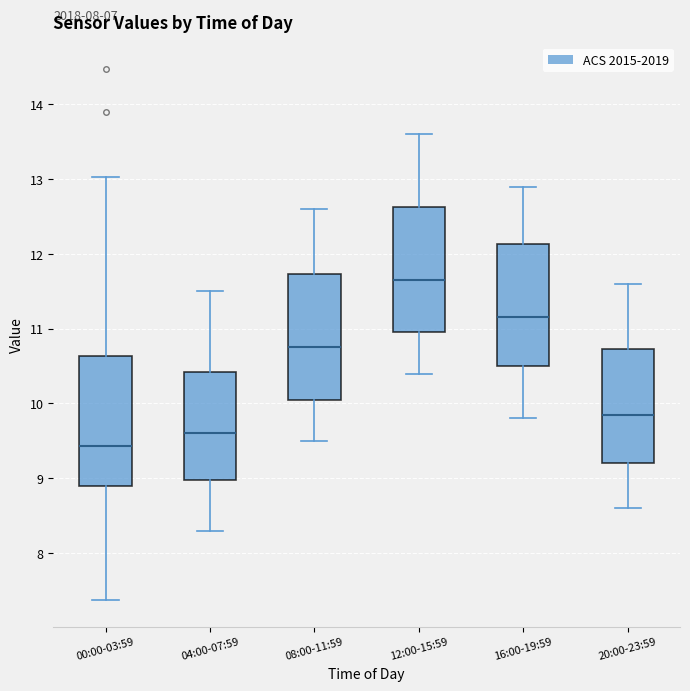

Where does the median line of the box for 04:00-07:59 sit on the y-axis? The values are not printed on the chart, so give them approximately, as read against the axis.

9.6